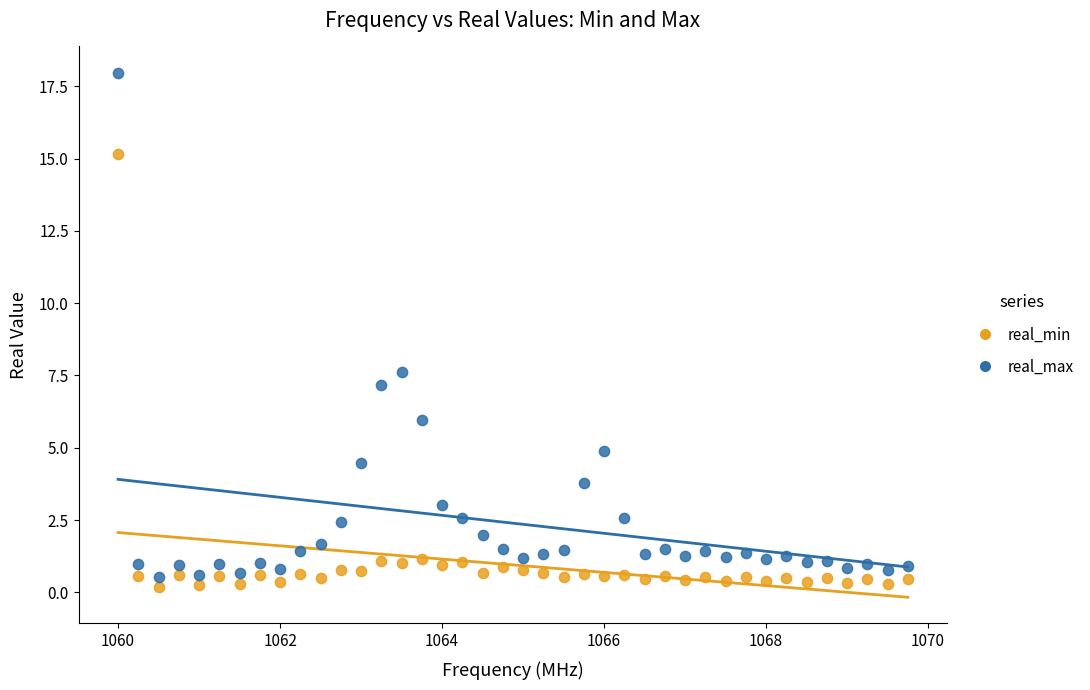

Across all data points, what is the range of Y values (max minus min)?

17.8